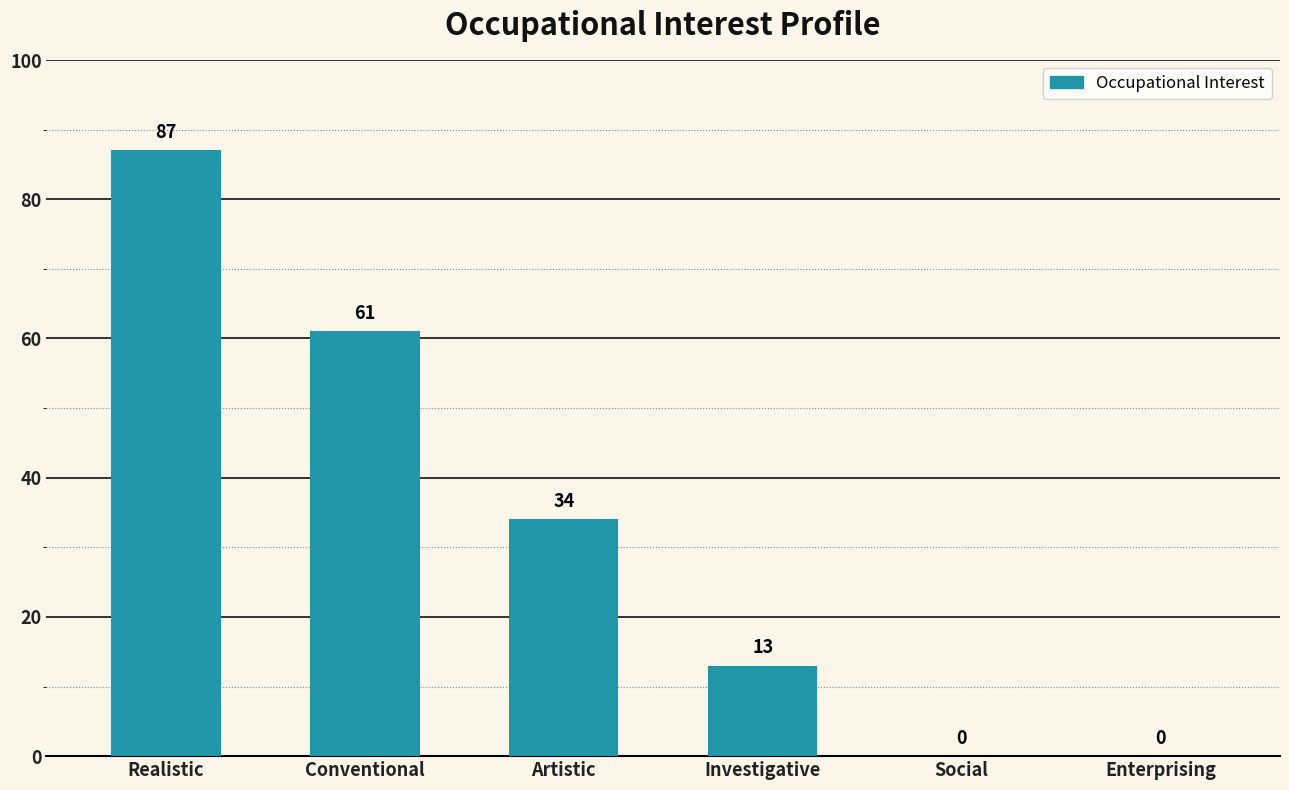

The value at Investigative is 13. True or false?

True